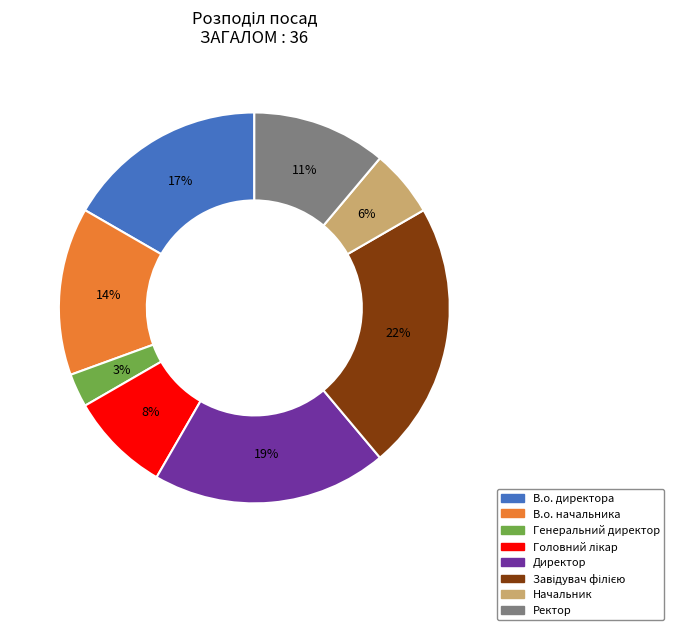

Does Начальник account for over 50% of the chart?

No